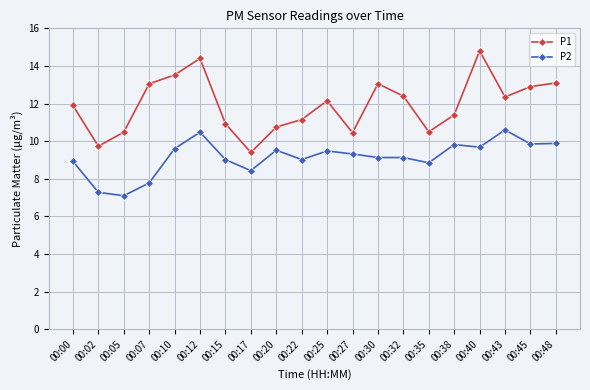

What value does the P1 series have at 00:25?

12.2